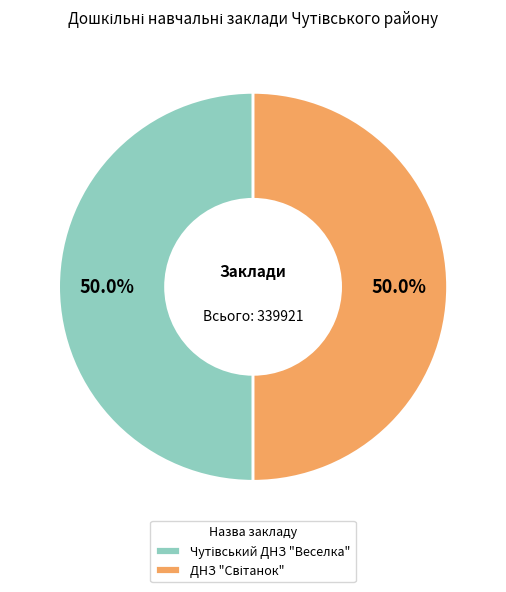

Is Чутівський ДНЗ "Веселка" the majority of the pie?

No